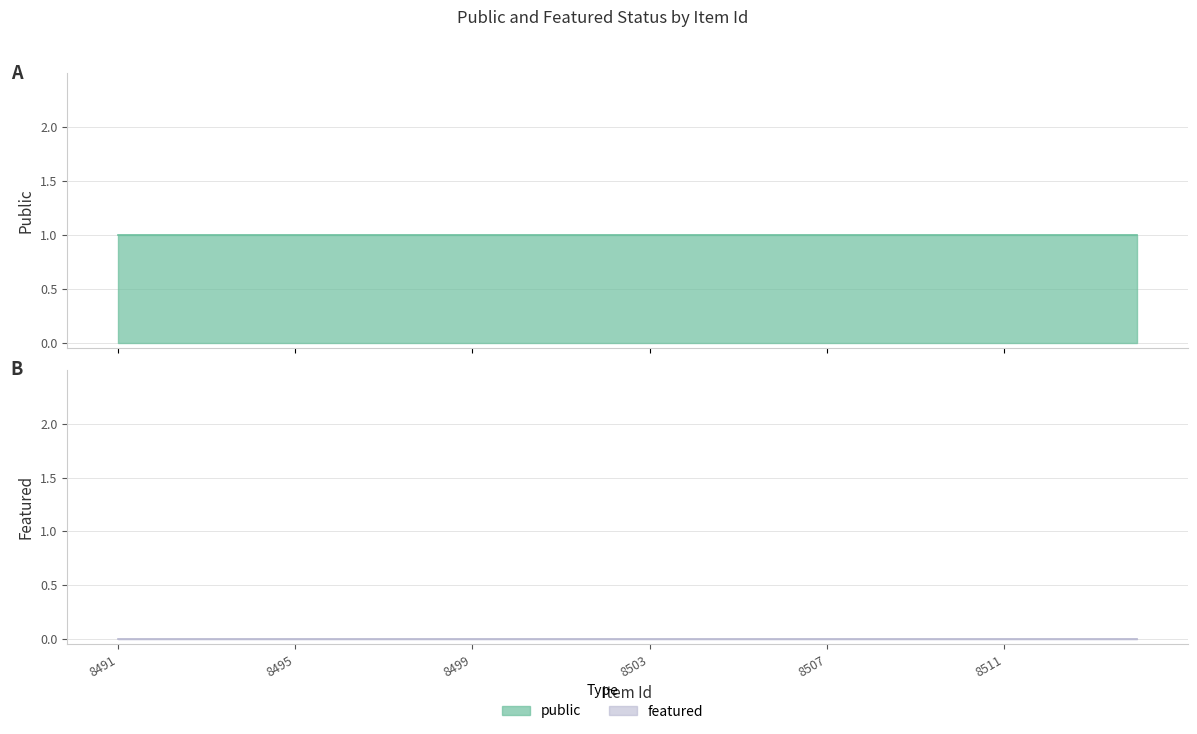

What are all the series names shown in the legend?

public, featured